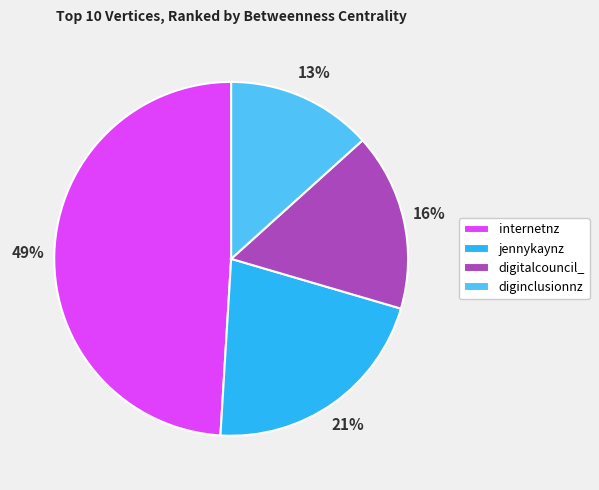

Is the sum of jennykaynz and diginclusionnz greater than half?

No